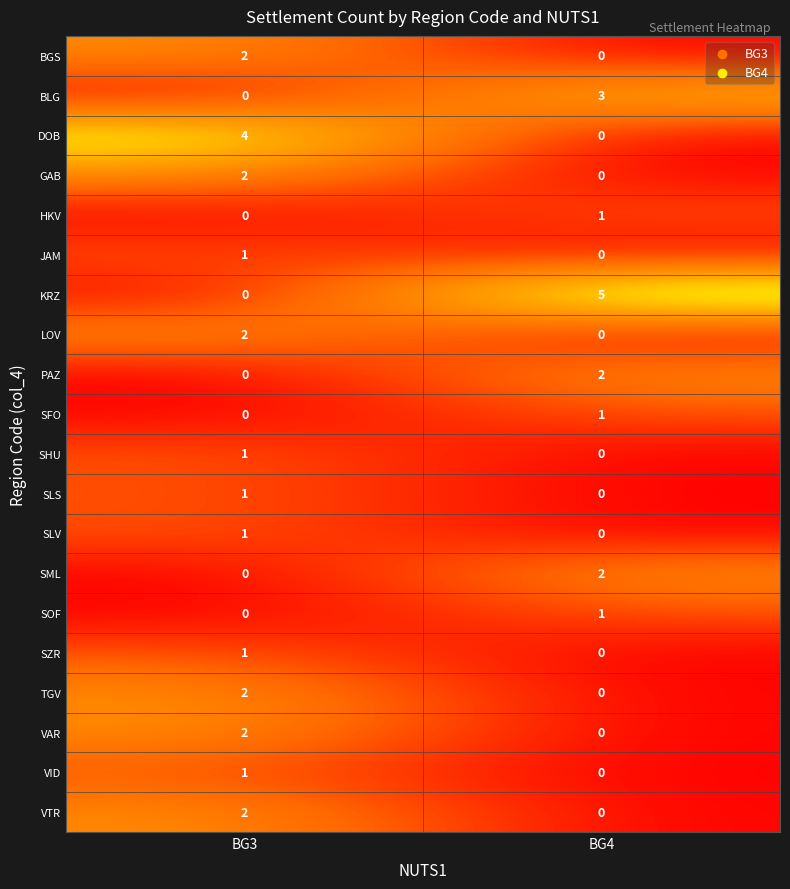

List the labels in order of VID value, smallest first.

BG4, BG3